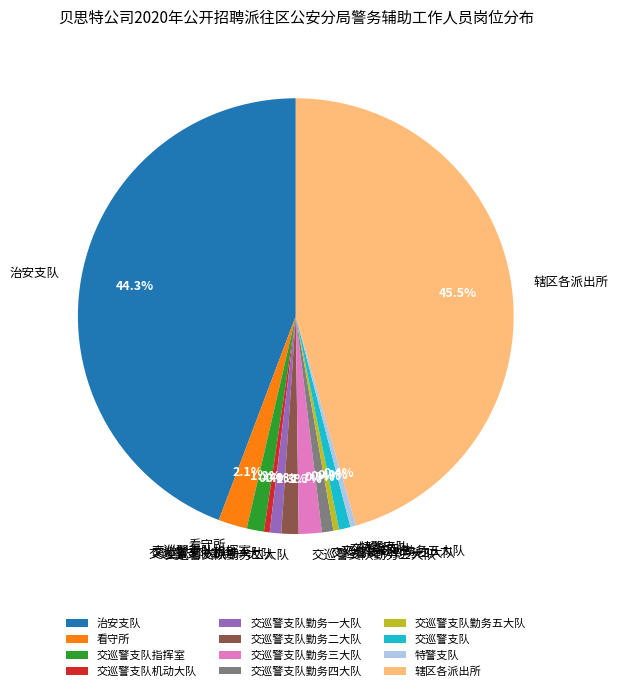

What is the ratio of the value at 交巡警支队勤务四大队 to the value at 交巡警支队勤务一大队?

1.0